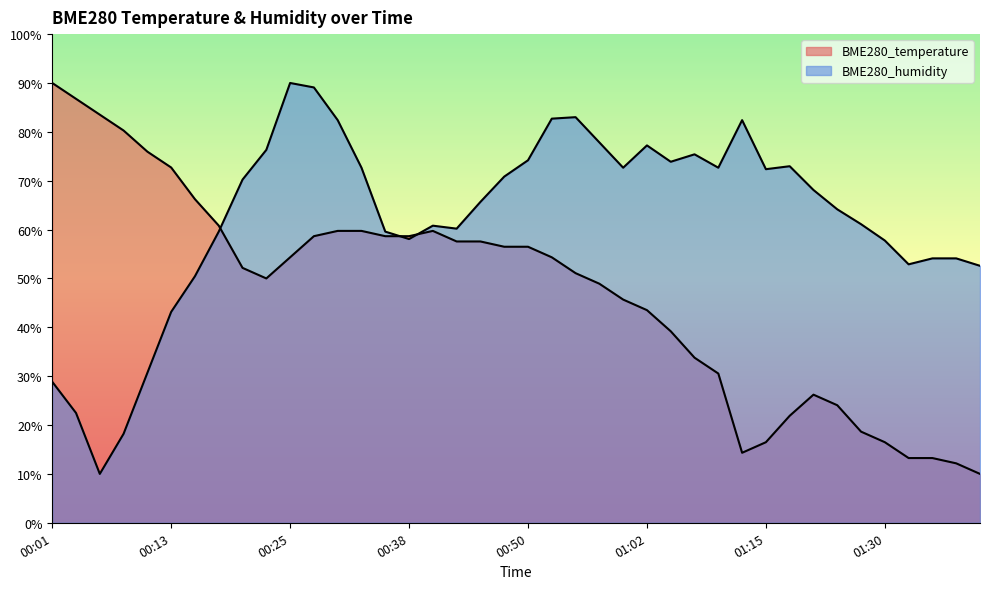

Reading left to right, list all the values displayed in this chart.

BME280_temperature: 00:01=90.0	00:03=86.8	00:06=83.5	00:08=80.3	00:11=75.9	00:13=72.7	00:16=66.2	00:18=60.8	00:20=52.2	00:23=50.0	00:25=54.3	00:28=58.6	00:30=59.7	00:33=59.7	00:35=58.6	00:38=58.6	00:40=59.7	00:43=57.6	00:45=57.6	00:48=56.5	00:50=56.5	00:53=54.3	00:55=51.1	00:58=48.9	01:00=45.7	01:02=43.5	01:05=39.2	01:07=33.8	01:10=30.5	01:12=14.3	01:15=16.5	01:18=21.9	01:21=26.2	01:24=24.1	01:27=18.6	01:30=16.5	01:32=13.2	01:35=13.2	01:37=12.2	01:40=10.0
BME280_humidity: 00:01=28.9	00:03=22.5	00:06=10.0	00:08=18.2	00:11=30.7	00:13=43.2	00:16=50.5	00:18=59.6	00:20=70.2	00:23=76.3	00:25=90.0	00:28=89.1	00:30=82.4	00:33=72.7	00:35=59.6	00:38=58.1	00:40=60.8	00:43=60.2	00:45=65.7	00:48=70.8	00:50=74.2	00:53=82.7	00:55=83.0	00:58=77.8	01:00=72.7	01:02=77.2	01:05=73.9	01:07=75.4	01:10=72.7	01:12=82.4	01:15=72.4	01:18=73.0	01:21=68.1	01:24=64.1	01:27=61.1	01:30=57.8	01:32=52.9	01:35=54.1	01:37=54.1	01:40=52.6